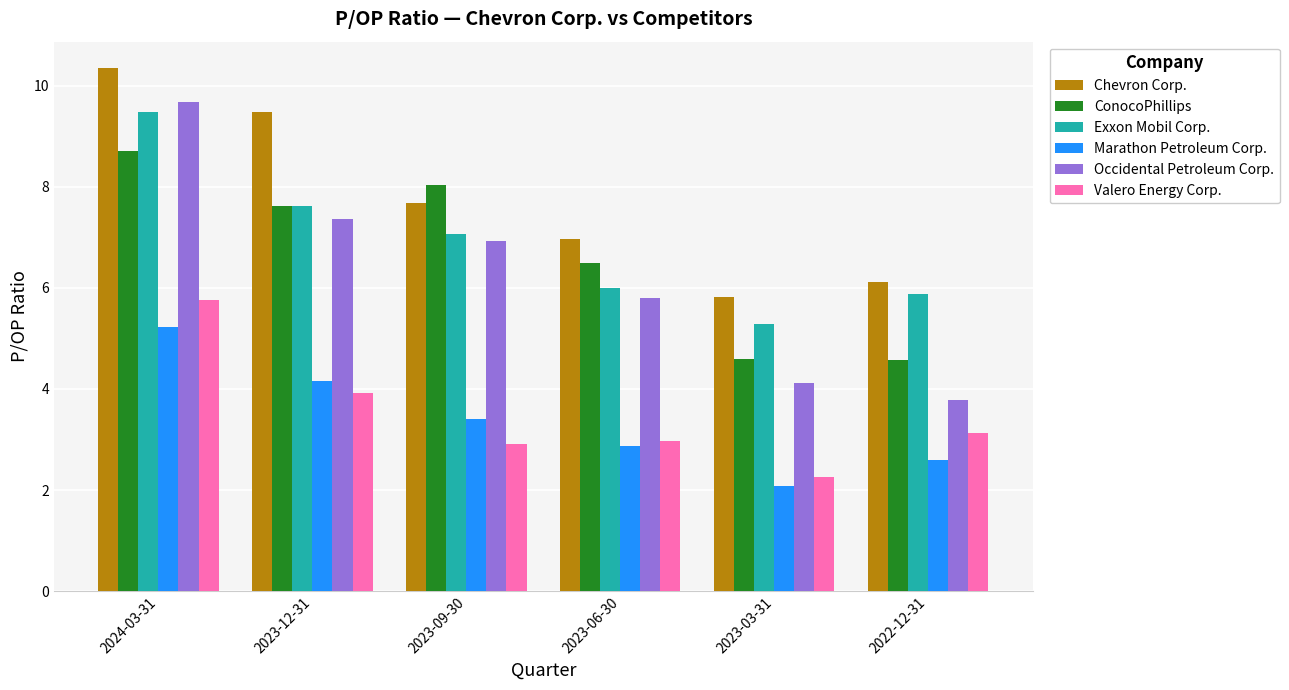

At which category is the sum across all series the highest?

2024-03-31